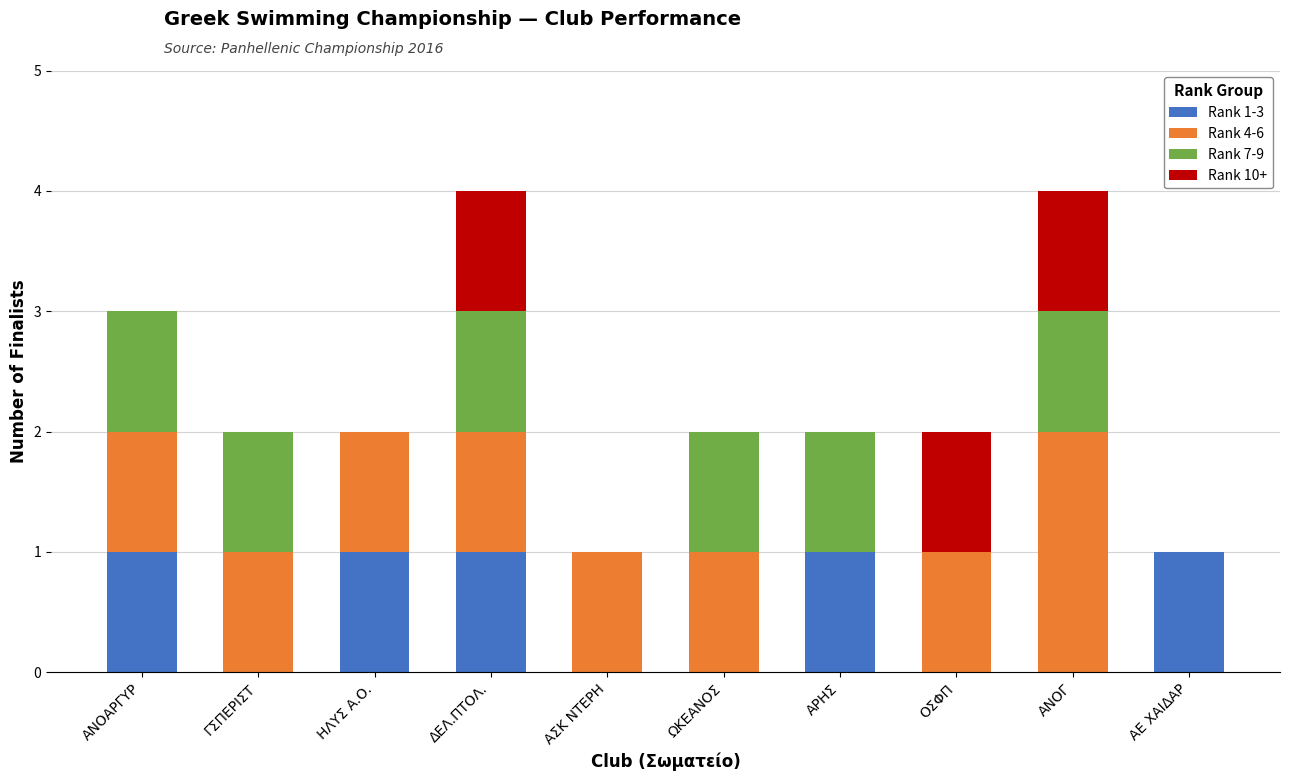

Is it true that Rank 7-9 equals 2 at ΔΕΛ.ΠΤΟΛ.?

False